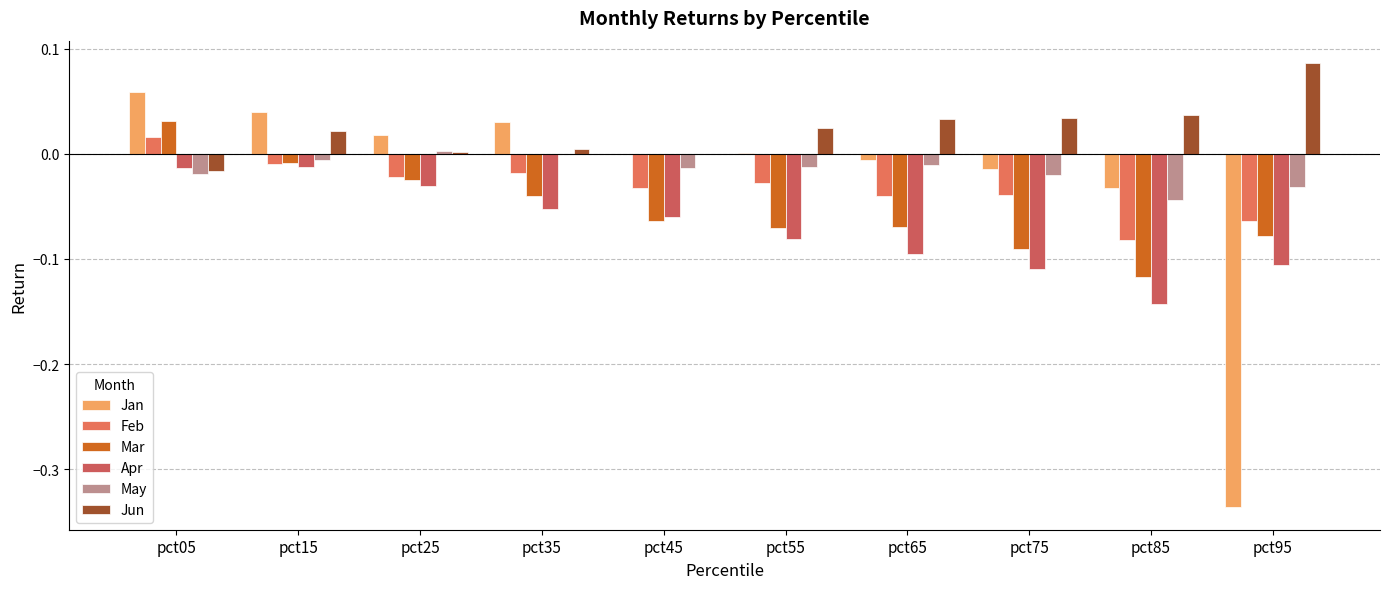

What is the difference between the Mar values at pct75 and pct35?

0.1